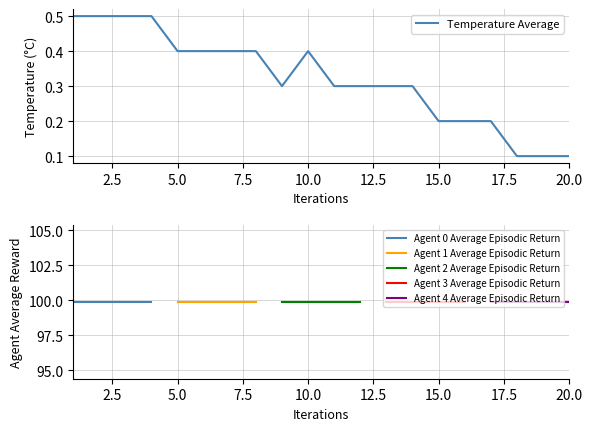

The Temperature Average series shows 0.1 at 15.0. True or false?

False